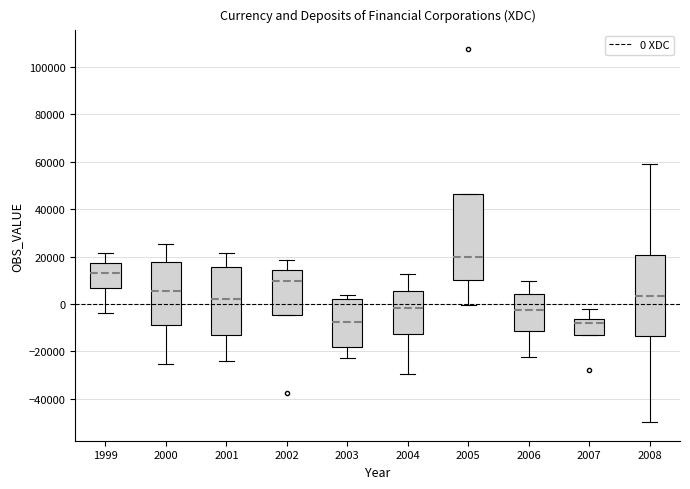

Reading left to right, read every box against the y-axis: the position of its median line, the range the box covers, and the ends of its whiskers. The values are not printed on the chart, so give them approximately, as read against the axis.

1999: median 14000, box 6000 to 18000, whiskers -4000 to 22000
2000: median 6000, box -10000 to 18000, whiskers -26000 to 26000
2001: median 2000, box -14000 to 16000, whiskers -24000 to 22000
2002: median 10000, box -4000 to 14000, whiskers -4000 to 18000
2003: median -8000, box -18000 to 2000, whiskers -22000 to 4000
2004: median -2000, box -12000 to 6000, whiskers -30000 to 12000
2005: median 20000, box 10000 to 46000, whiskers 0 to 46000
2006: median -2000, box -12000 to 4000, whiskers -22000 to 10000
2007: median -8000, box -14000 to -6000, whiskers -14000 to -2000
2008: median 4000, box -14000 to 20000, whiskers -50000 to 60000